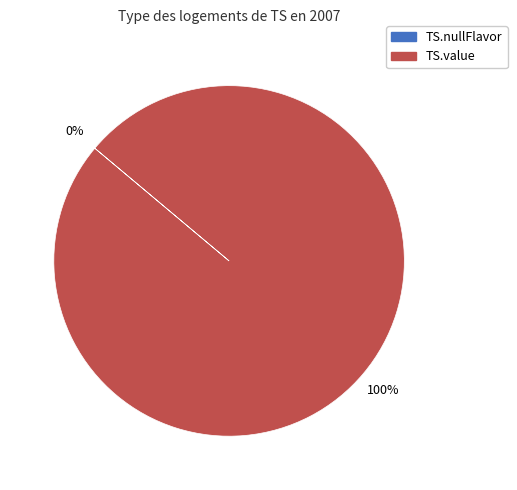

Does TS.nullFlavor represent more than half of the total?

No